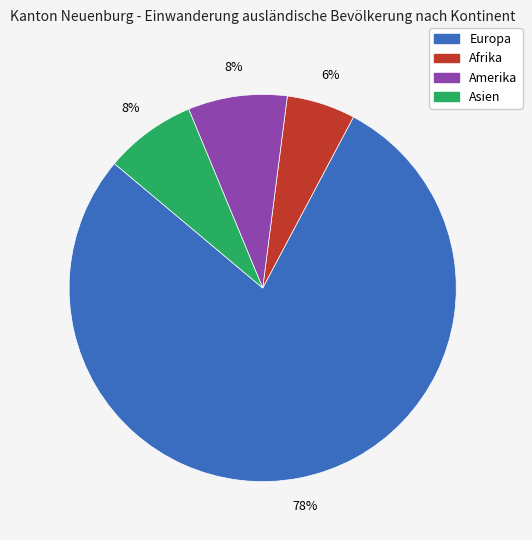

To the nearest percent, what is the average slice percentage?

25%